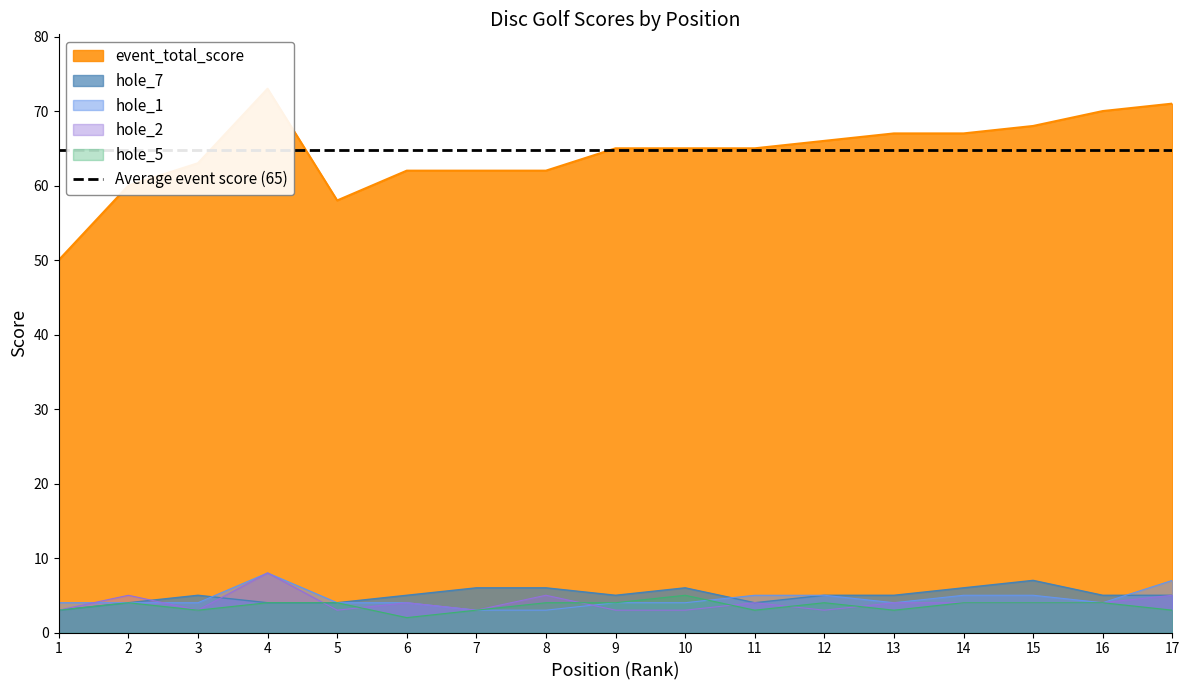

What is the value of the 1st point from the left?

50